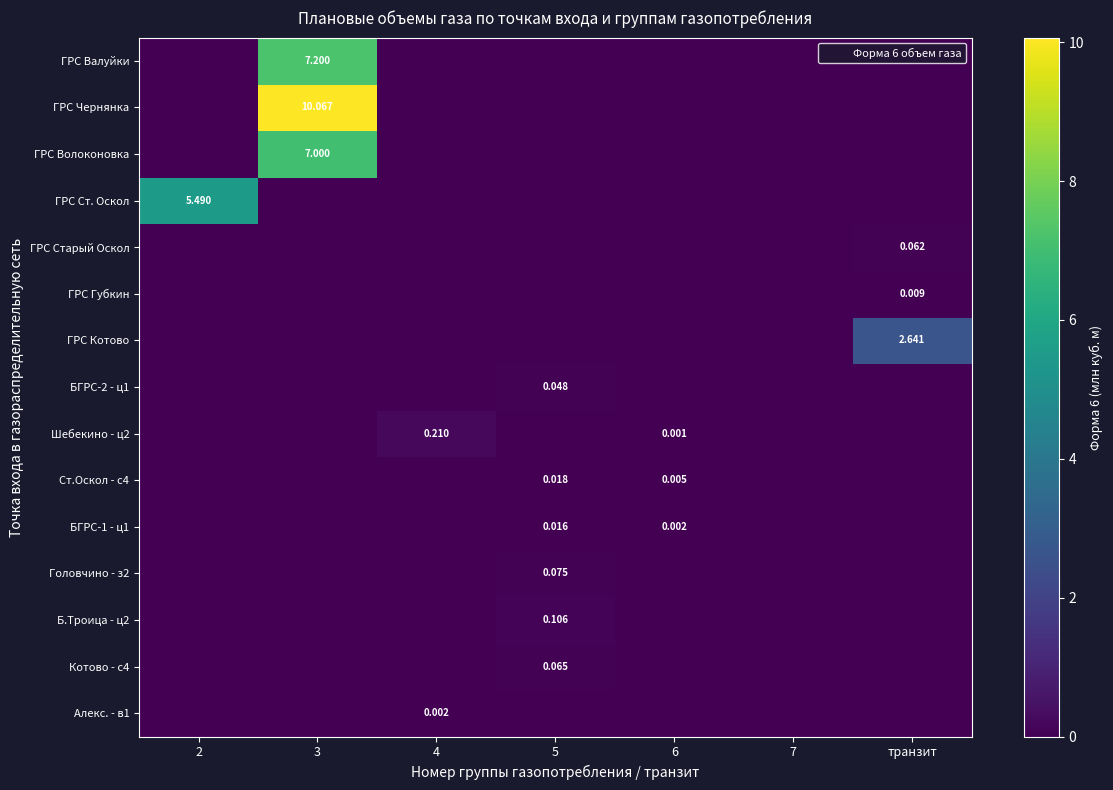

The БГРС-1 - ц1 series shows 0.0 at 2. True or false?

False